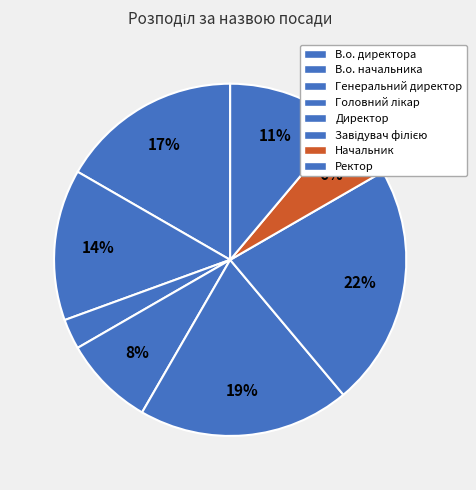

Is it true that Начальник is 6% of the pie?

True